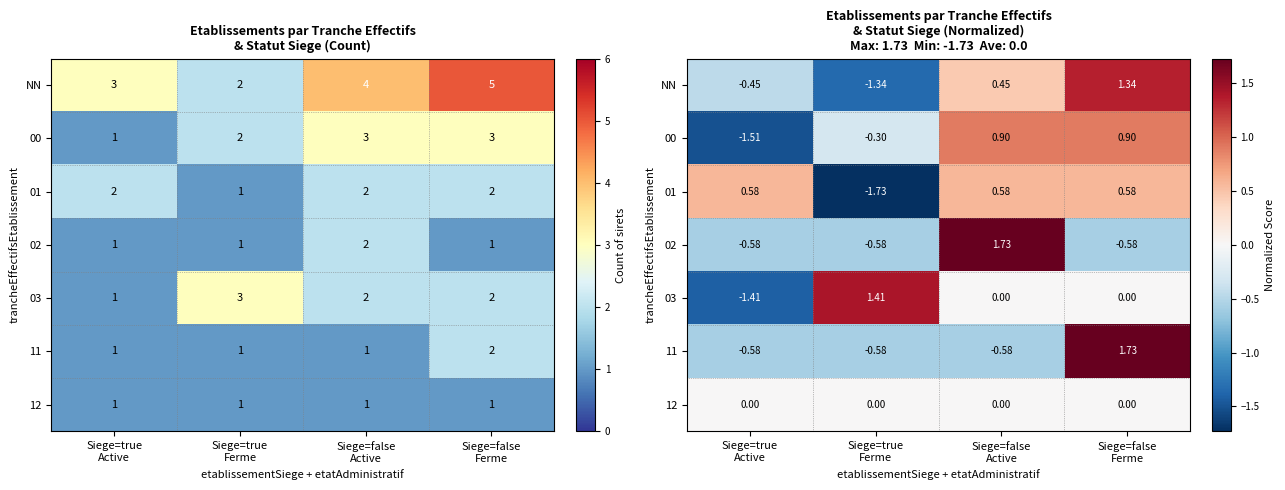

How many categories are shown in the chart?

4